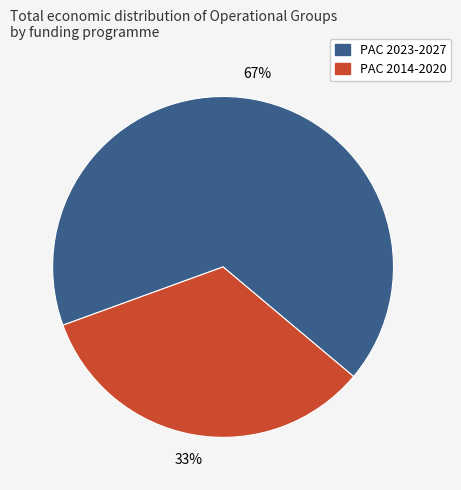

Is there any slice that represents more than half of the pie?

Yes